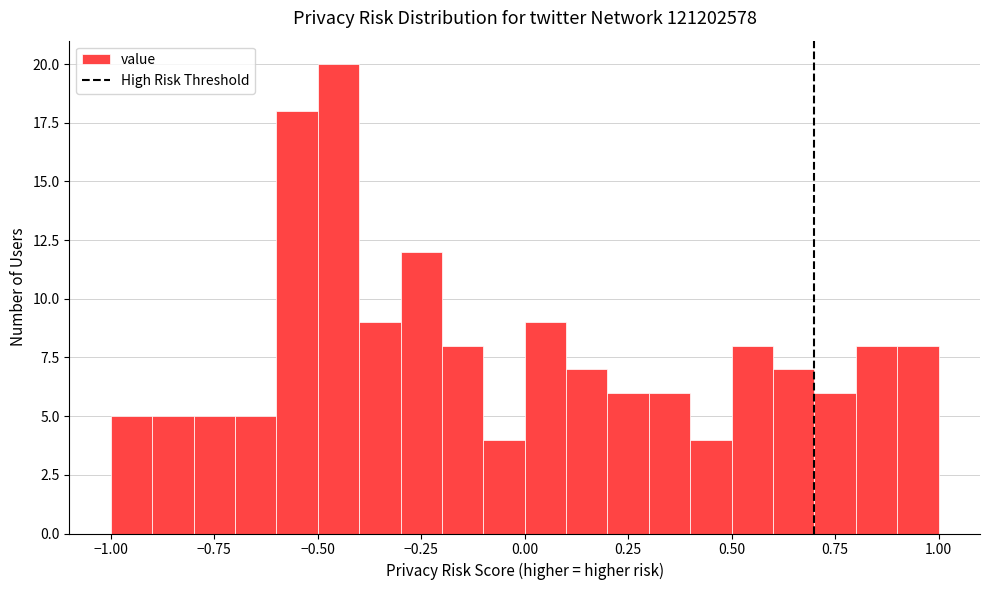

Around what value on the x-axis is the tallest bar? Give the approximate position of its centre, as read against the axis.

-0.45